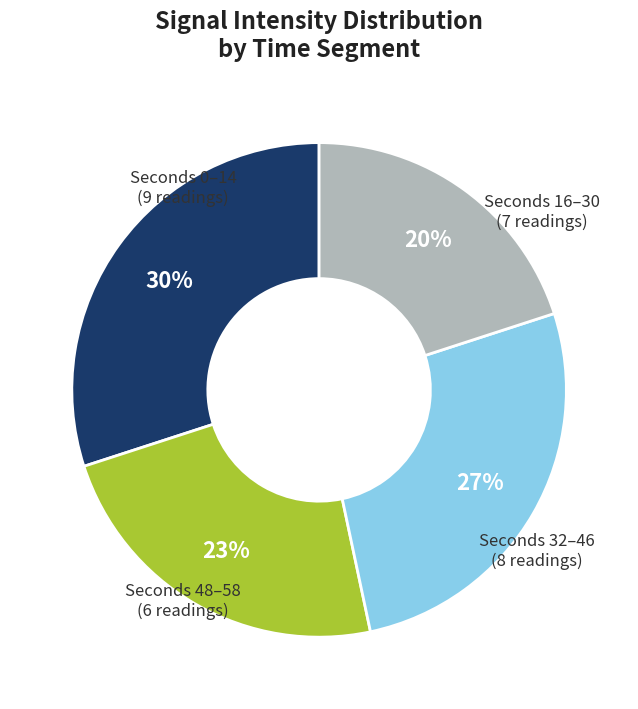

To the nearest percent, what is the difference between the largest and smallest slice percentages?

10%